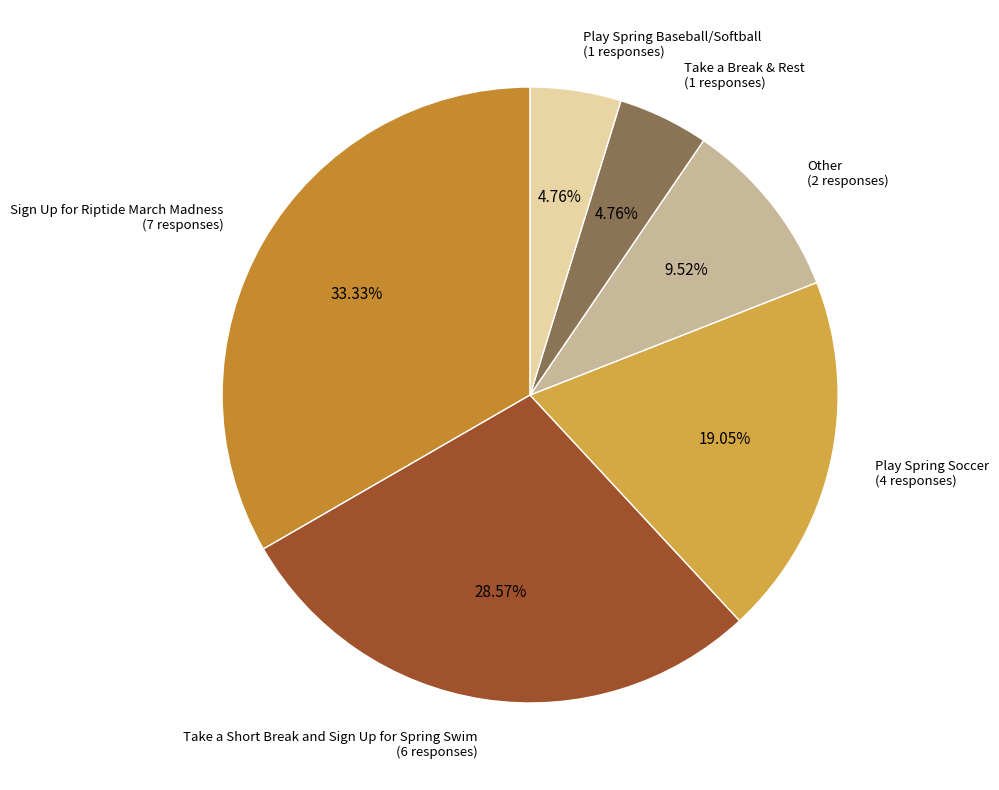

Count the number of slices in the pie.

6